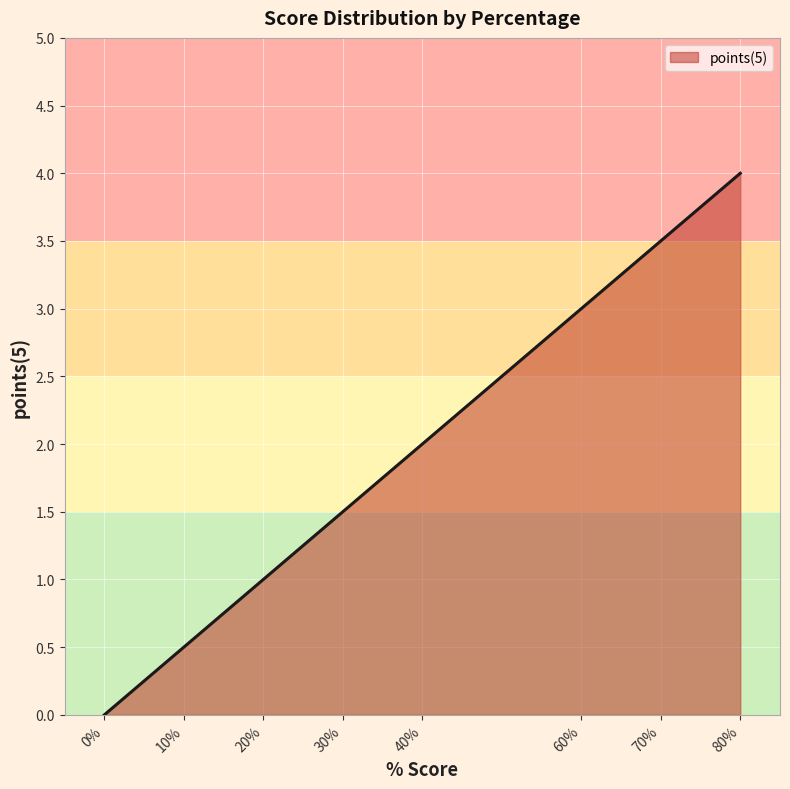

What is the difference between the maximum and second lowest values?

3.5